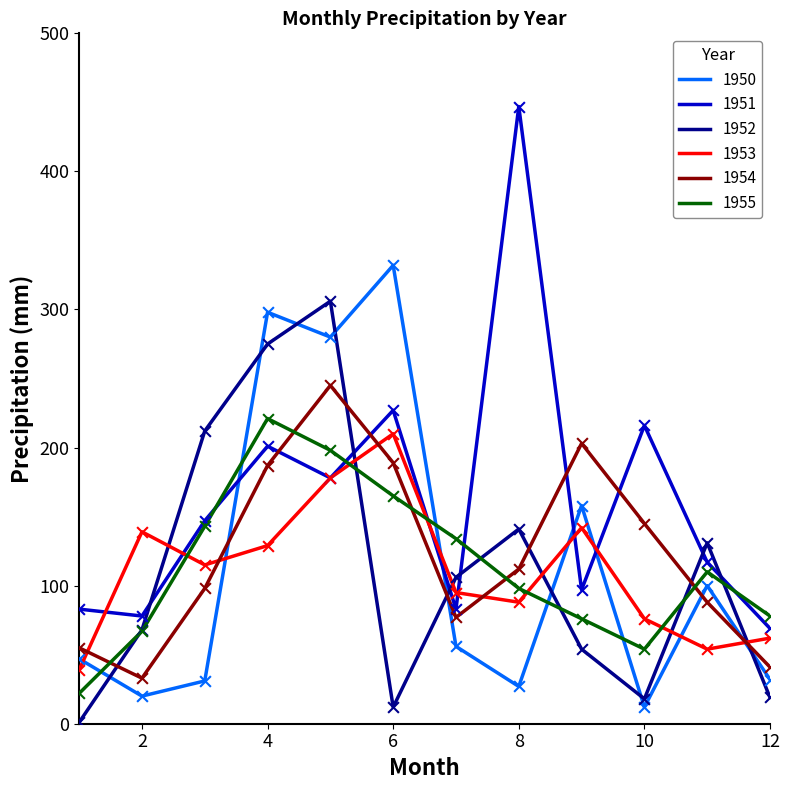

At how many categories does at least one series exceed 232?

4